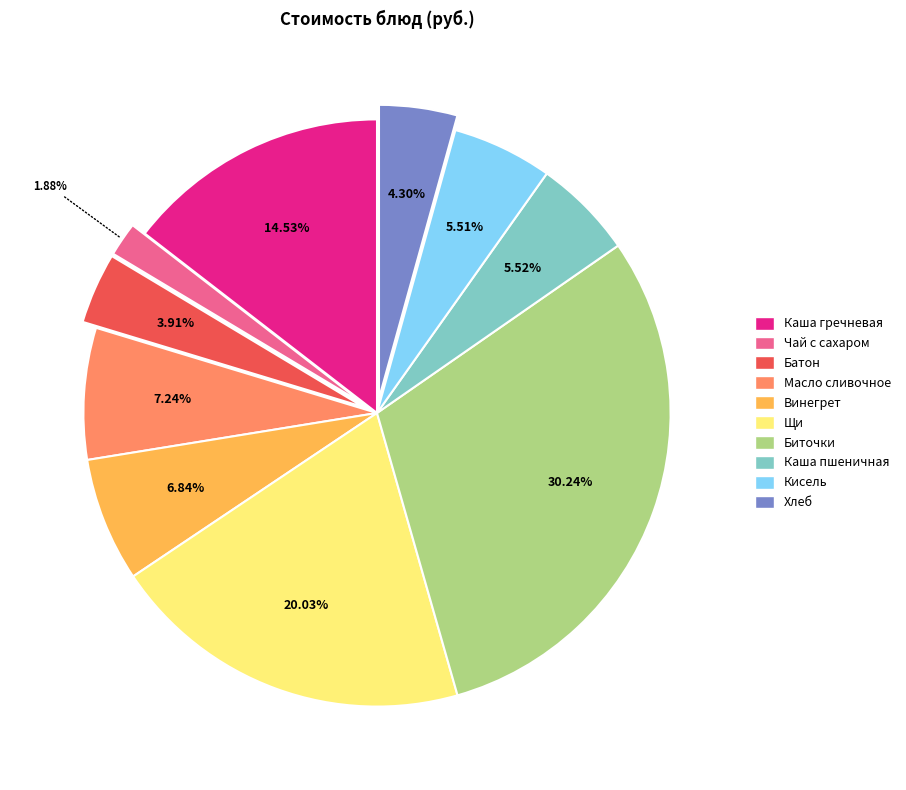

How many segments does this pie chart have?

10